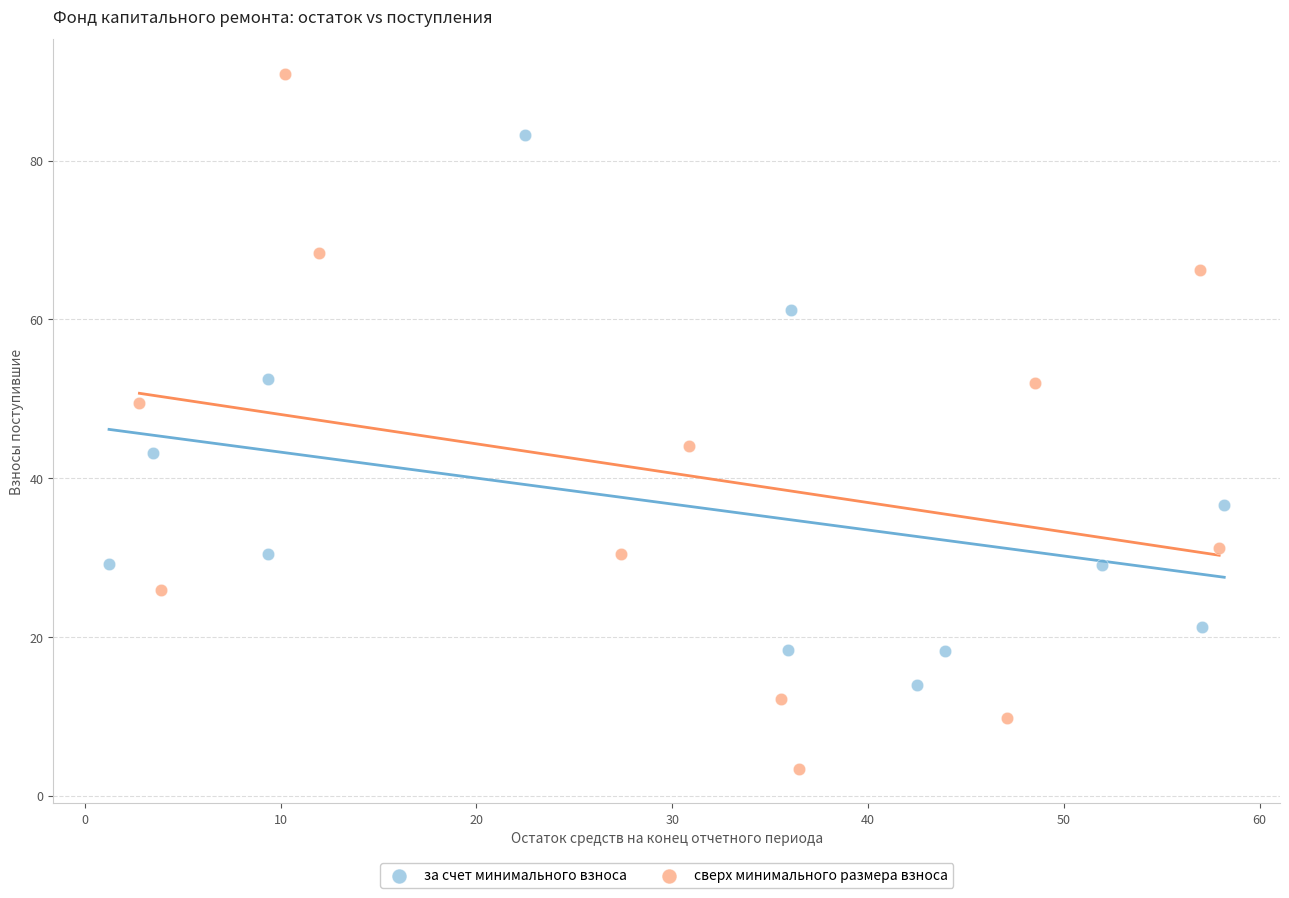

Which series has the largest Y range (max minus min)?

сверх минимального размера взноса